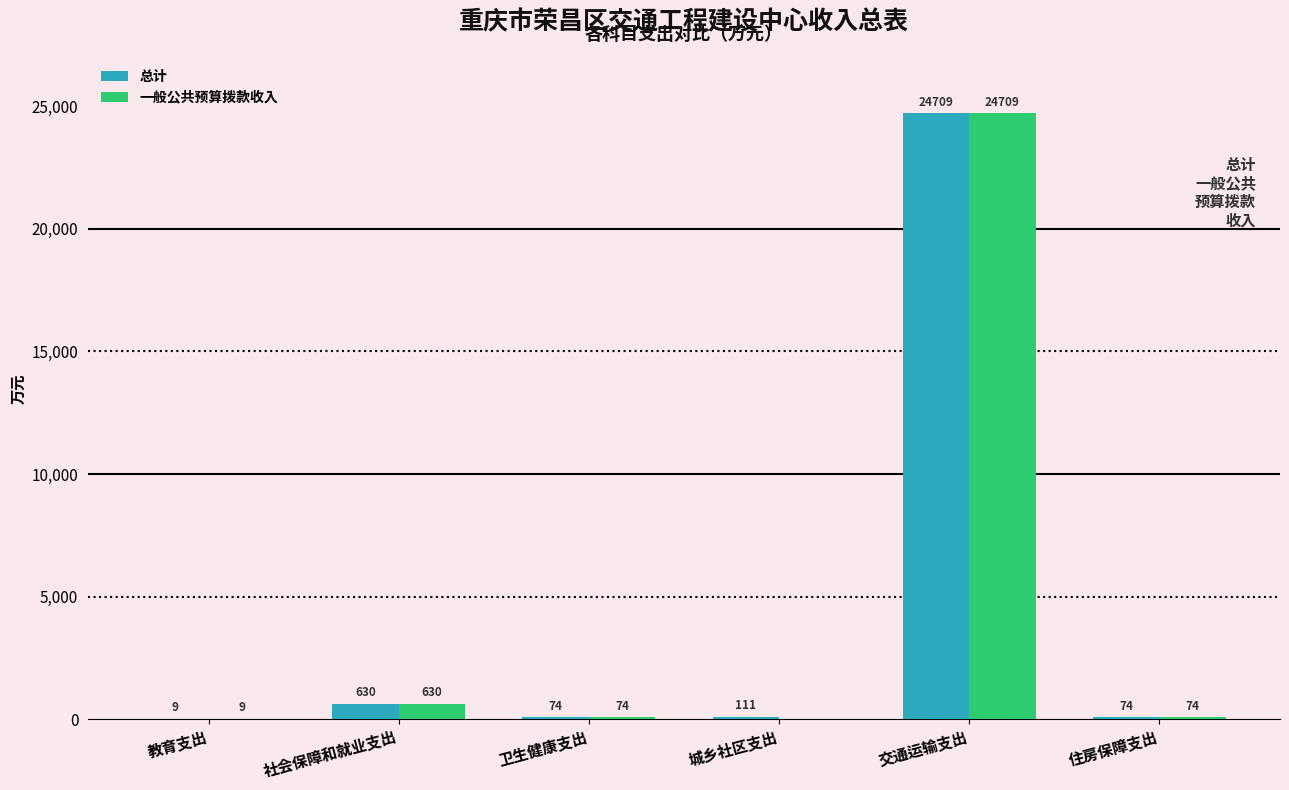

What is the sum of all 总计 values?

25606.3